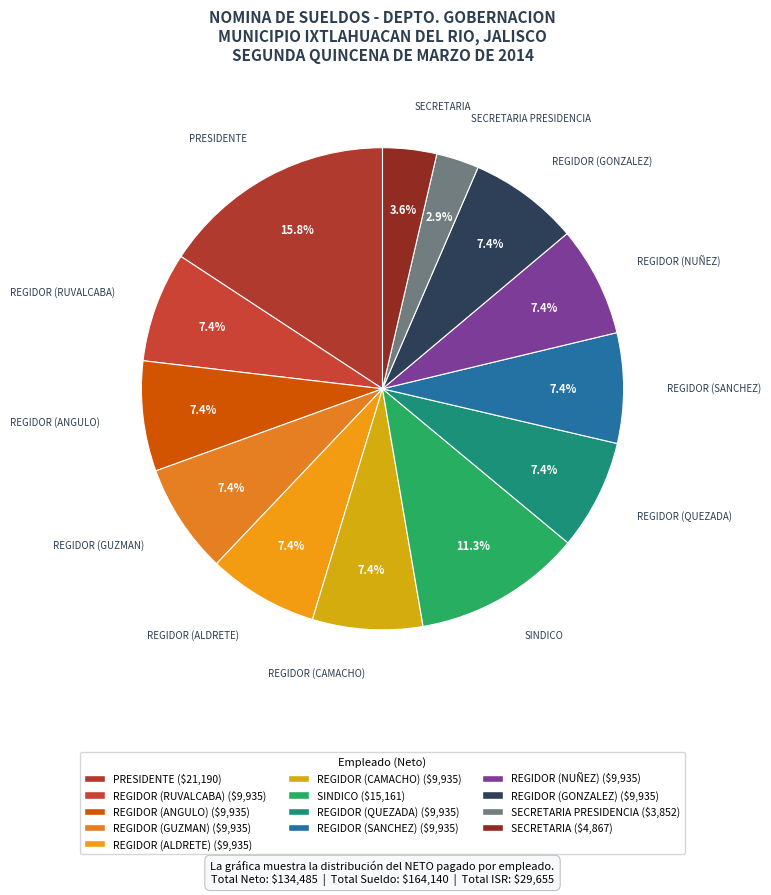

True or false: REGIDOR (QUEZADA) accounts for 14% of the total.

False